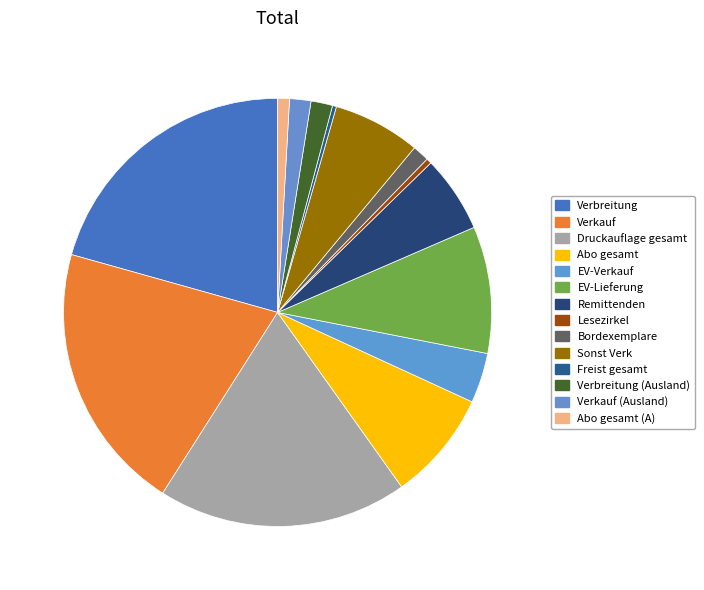

Combined, do Verbreitung and Druckauflage gesamt account for over 50%?

No